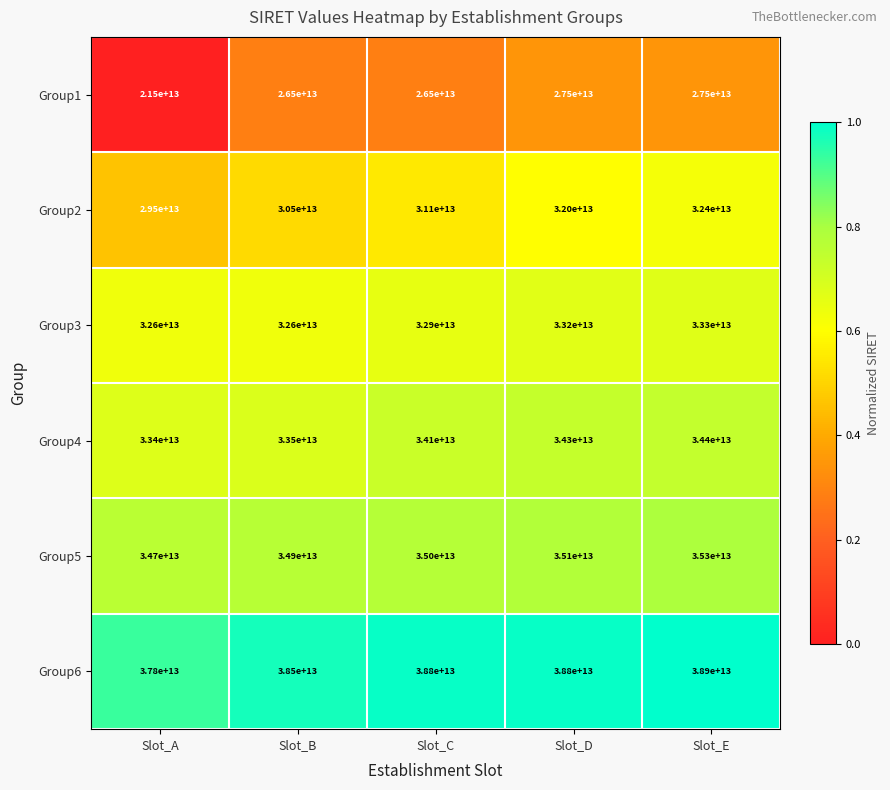

Rank the series at Slot_C from highest to lowest value.

Group6, Group5, Group4, Group3, Group2, Group1